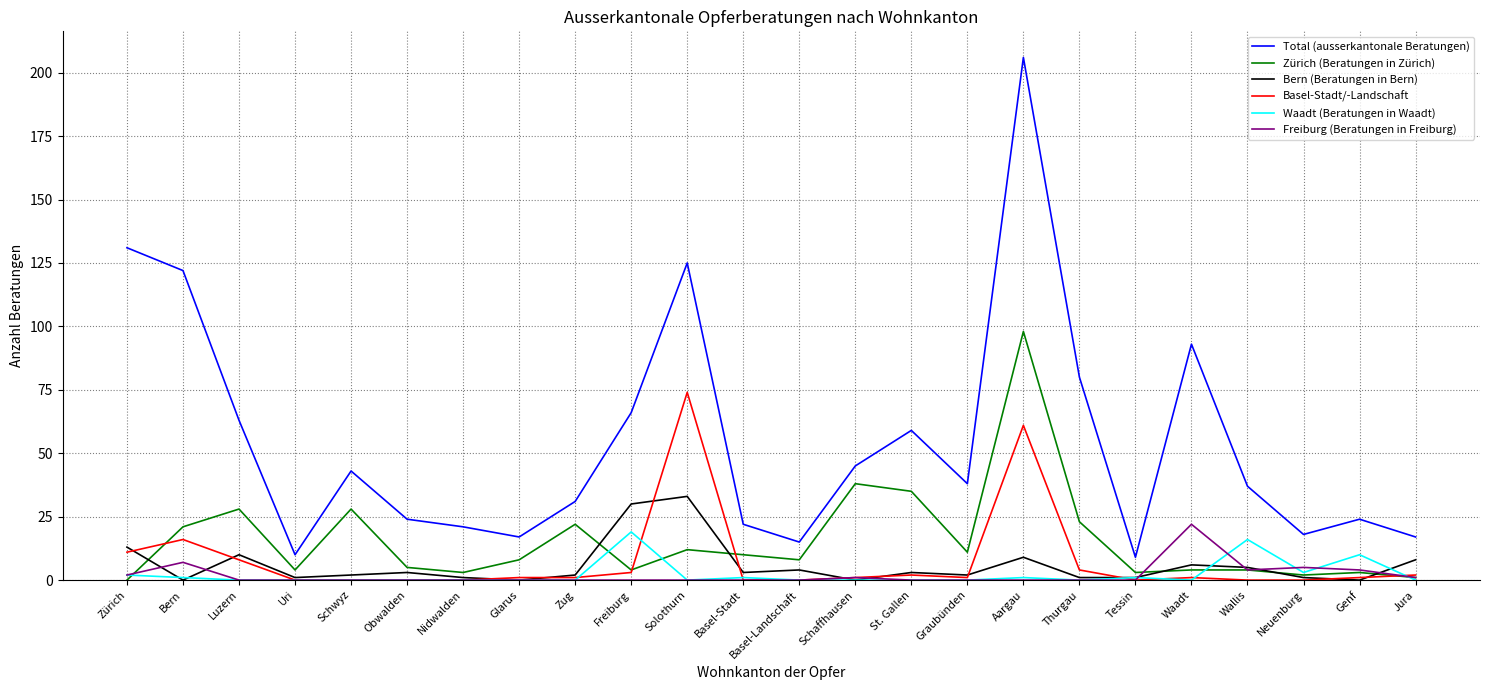

What position from the left is Obwalden?

6